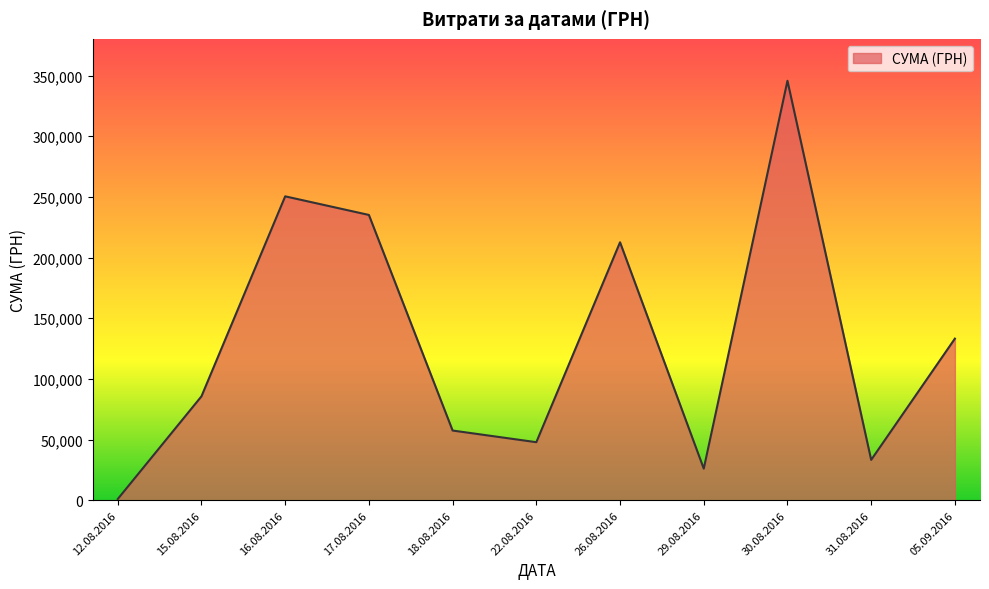

Where is the data nearest to the value 173342?

26.08.2016